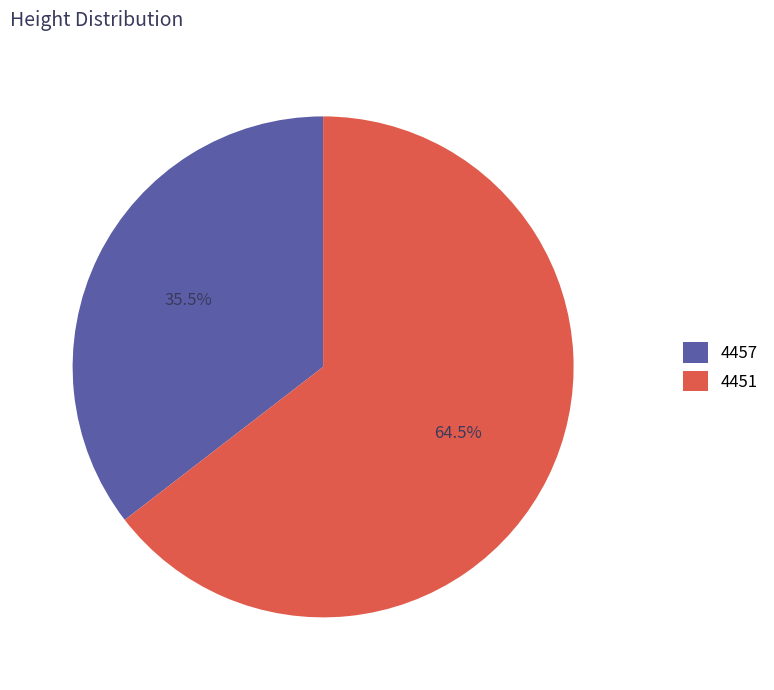

Is there a majority slice in this chart?

Yes